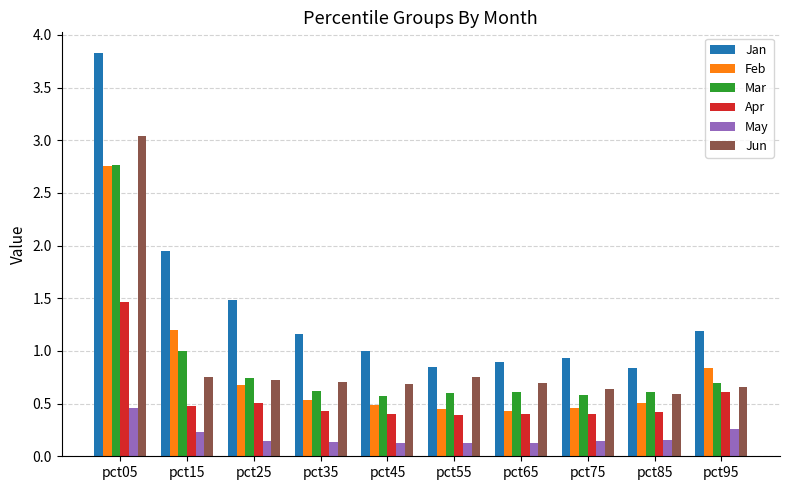

The Feb series shows 0.2 at pct85. True or false?

False